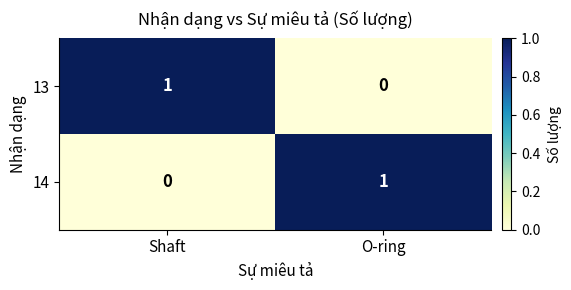

How many categories are shown in the chart?

2